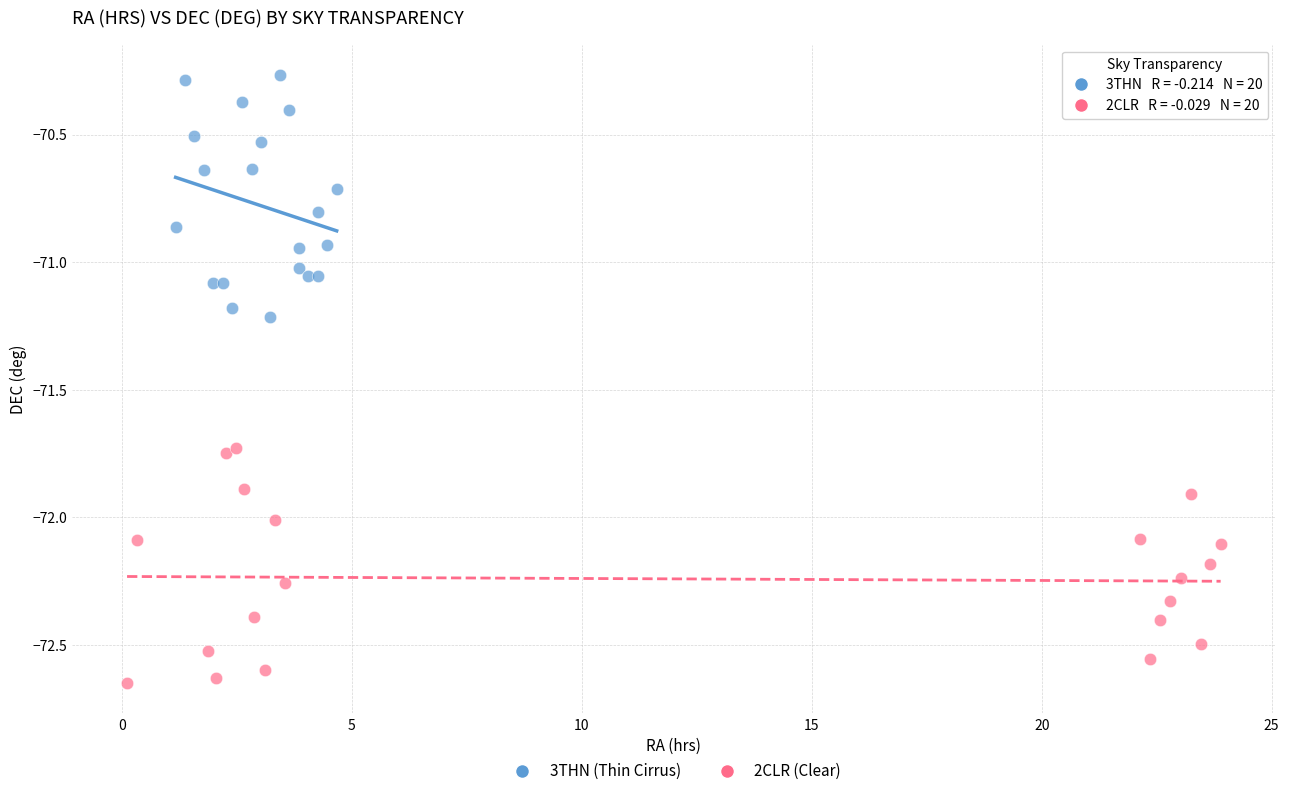

Which series reaches the maximum Y coordinate?

3THN (Thin Cirrus)